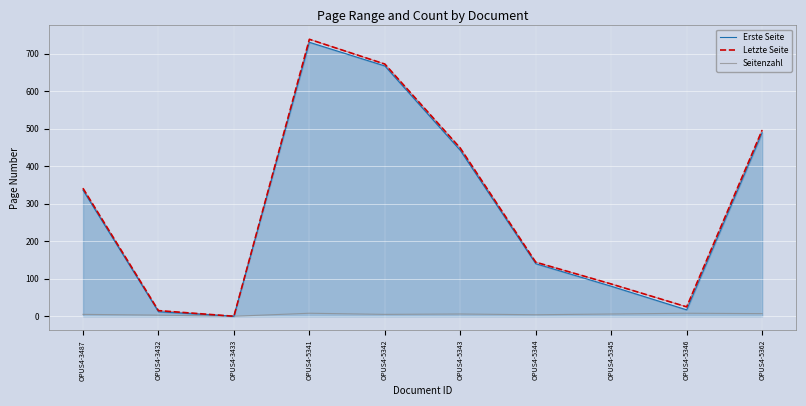

What is the difference between the highest and lowest values at OPUS4-5343?

442